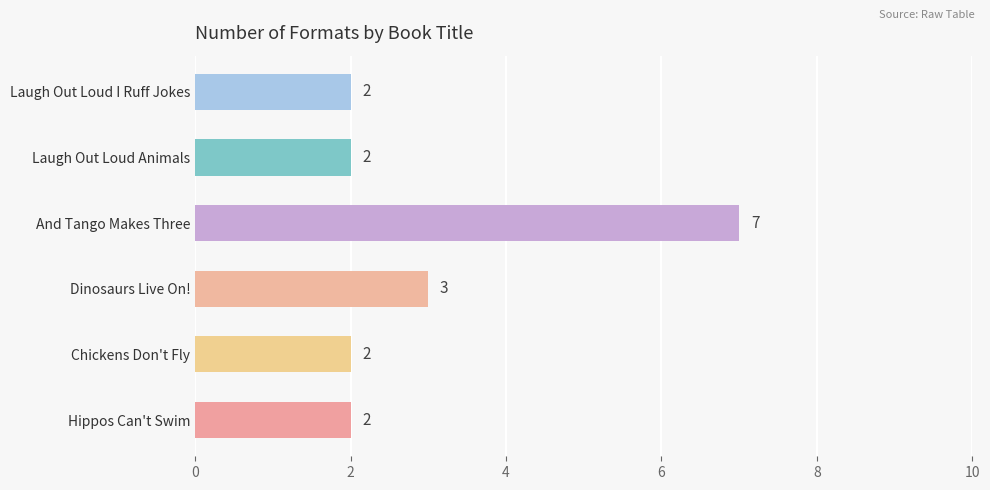

Does the chart contain any negative values?

No